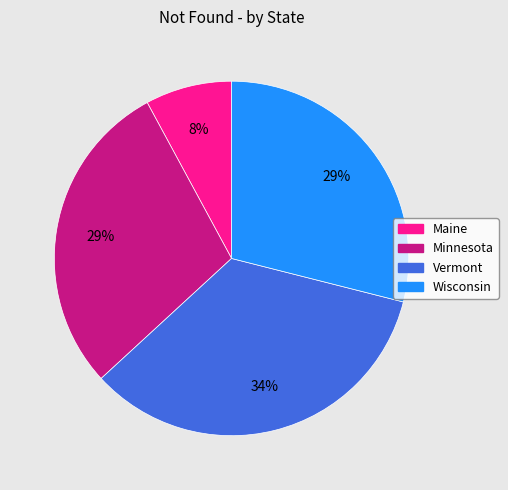

What percentage is the Wisconsin slice, to the nearest percent?

29%